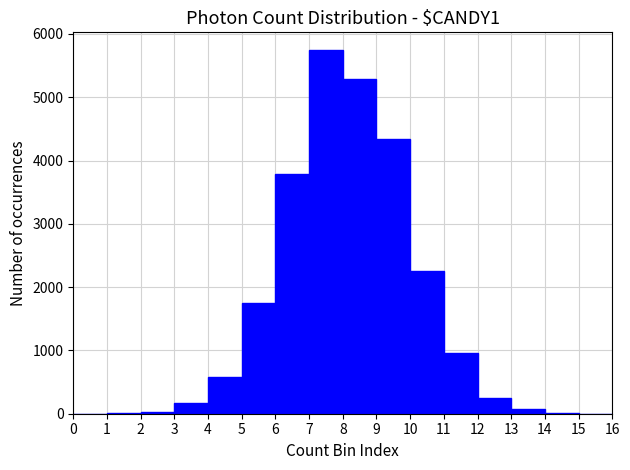

How tall is the bar that spans 10 to 11 on the x-axis? The values are not printed on the chart, so give them approximately, as read against the axis.

2300